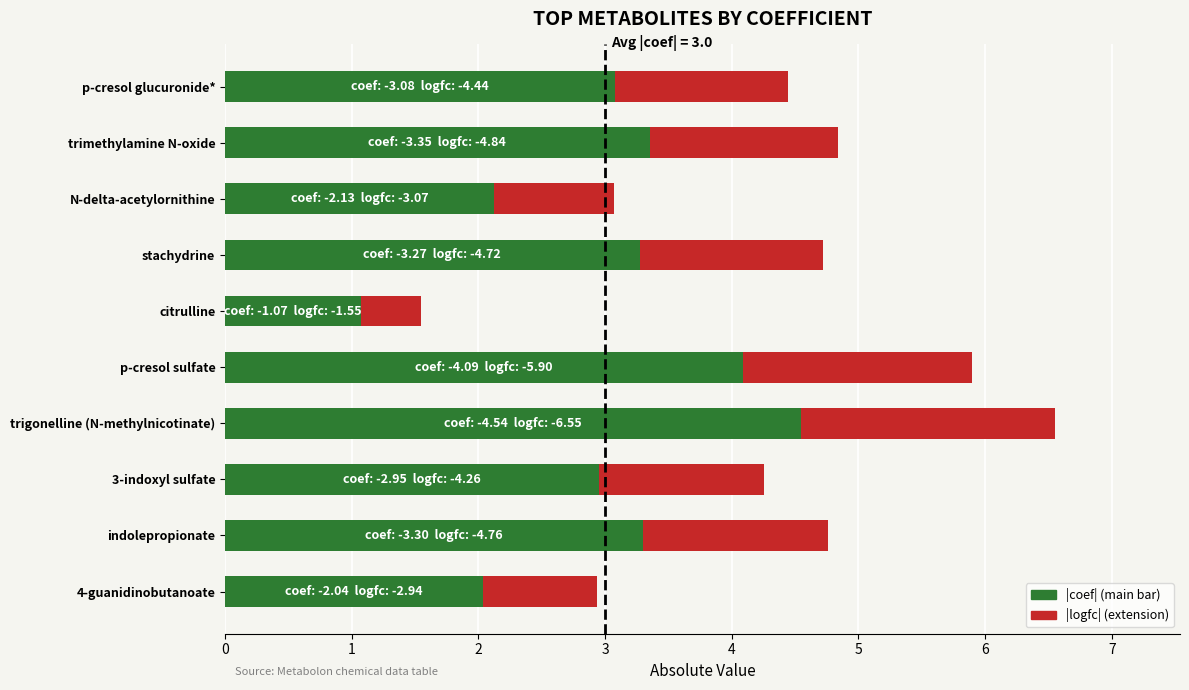

Reading right to left, transcribe all the data shown in this chart.

|coef|: 2.0	3.3	3.0	4.5	4.1	1.1	3.3	2.1	3.4	3.1
|logfc| extension: 2.9	4.8	4.3	6.6	5.9	1.5	4.7	3.1	4.8	4.4